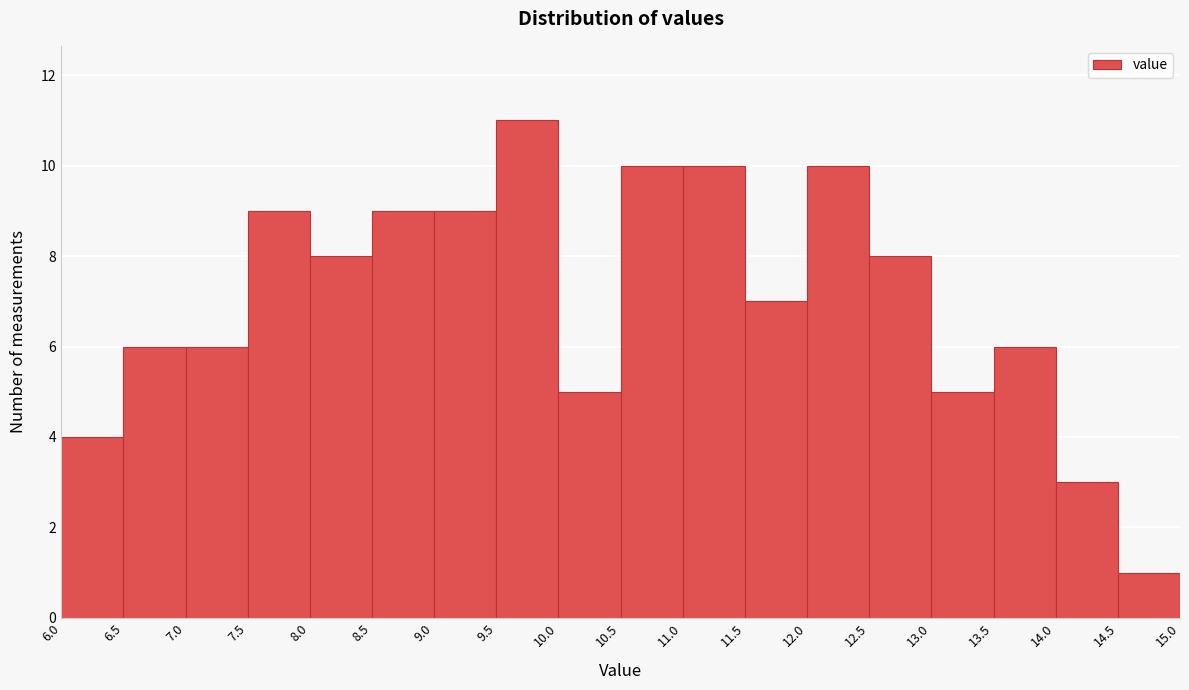

What is the height of the bar covering 8.0 to 8.5 on the x-axis? The values are not printed on the chart, so give them approximately, as read against the axis.

8